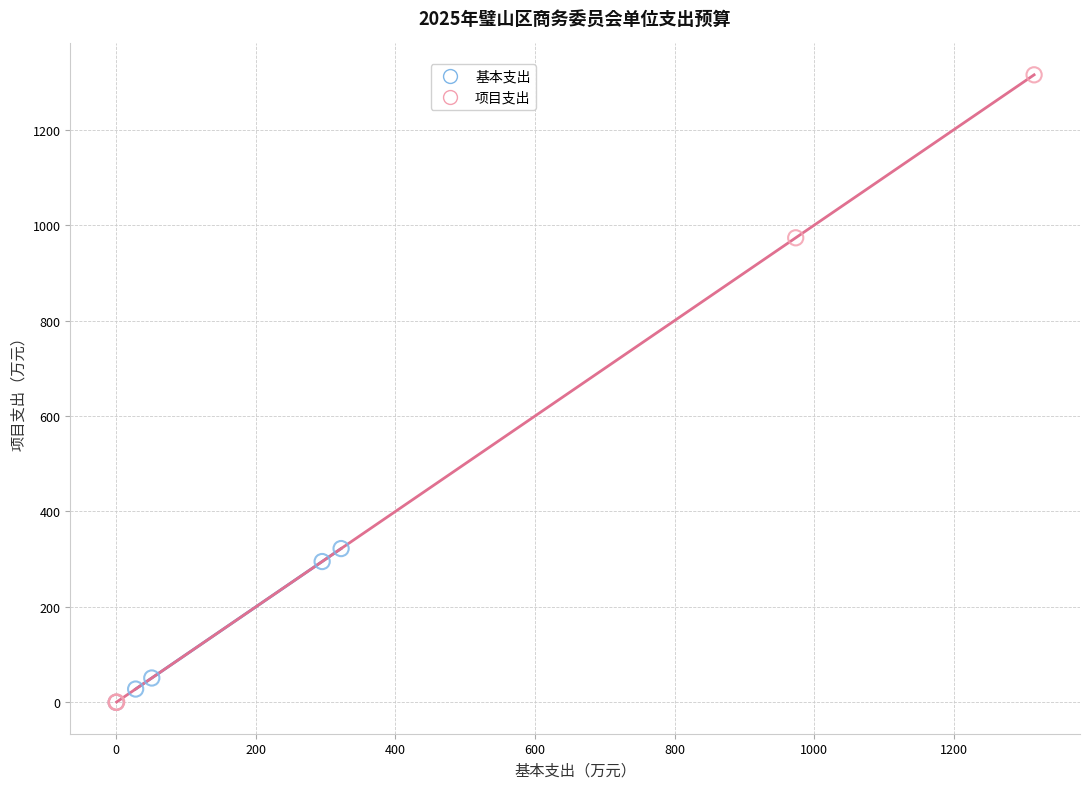

Which series contains the highest Y value?

项目支出